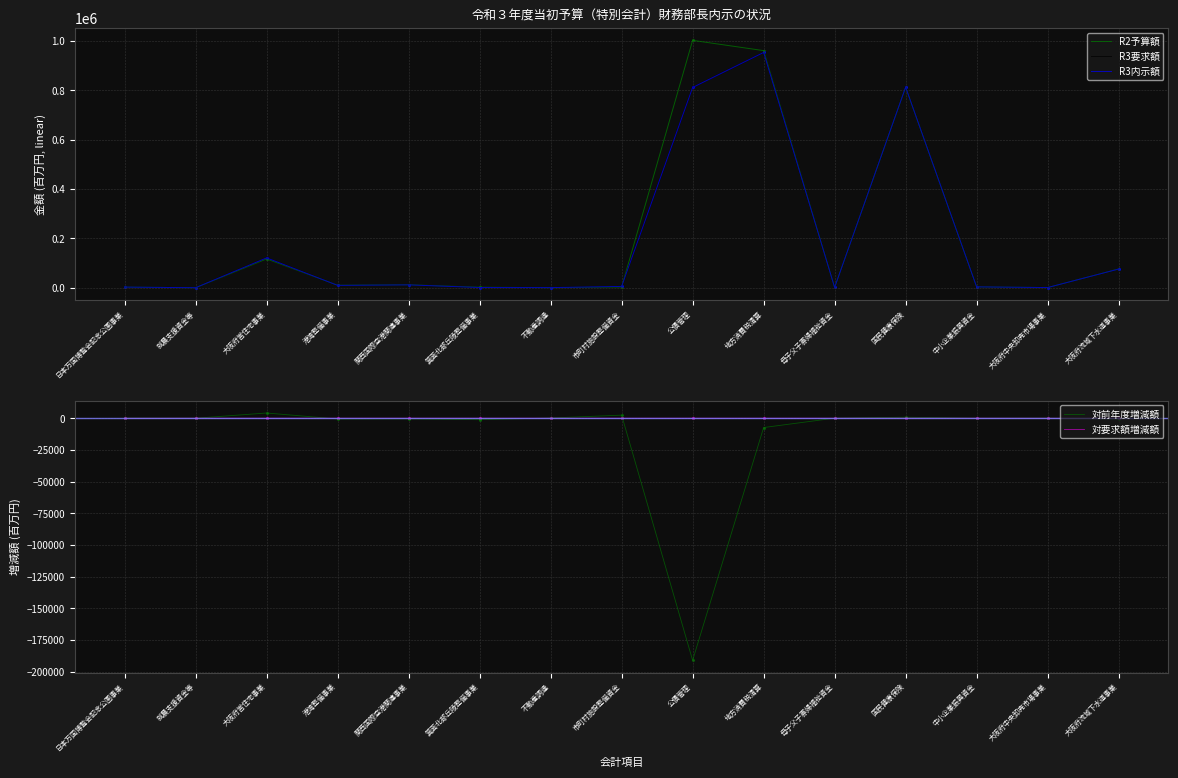

Which series has the widest spread of Y values?

R2予算額